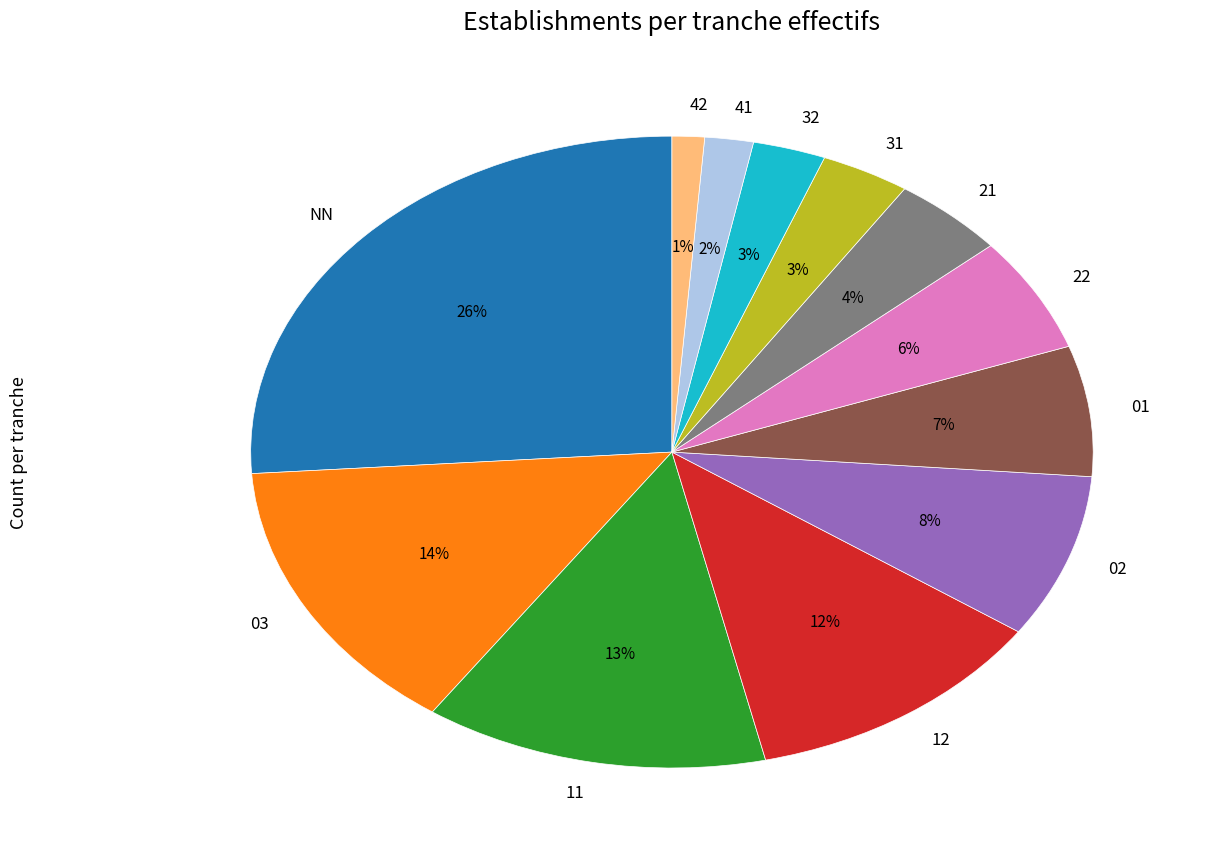

To the nearest percent, what is the difference between the 32 and 03 slice percentages?

11%